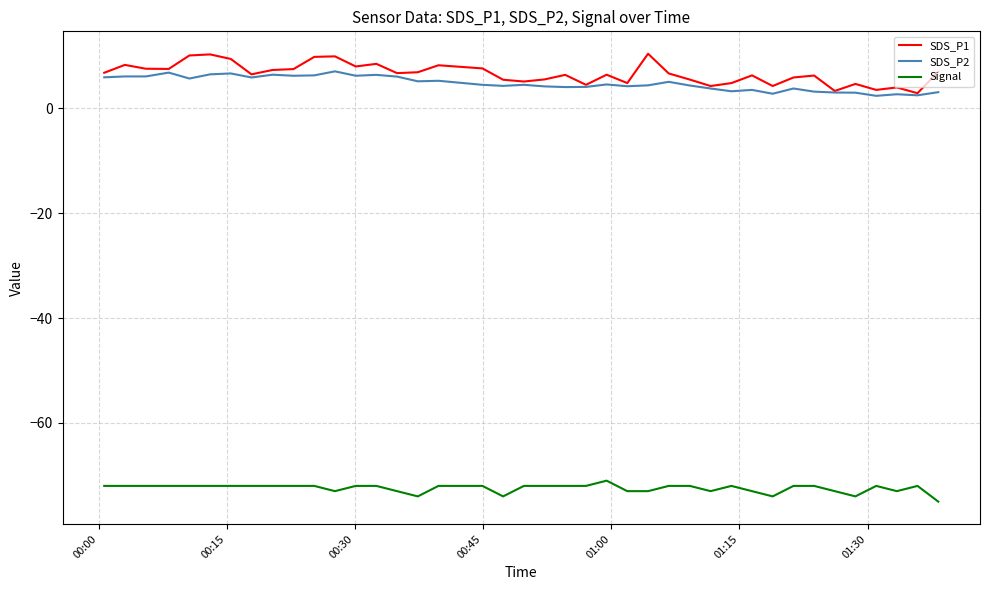

How many categories are shown in the chart?

40